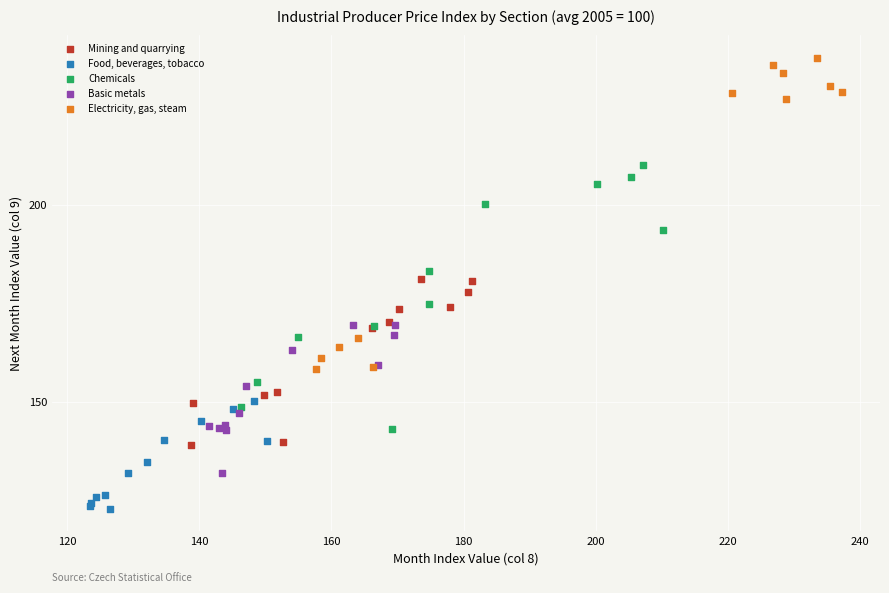

Which series has the largest Y range (max minus min)?

Electricity, gas, steam